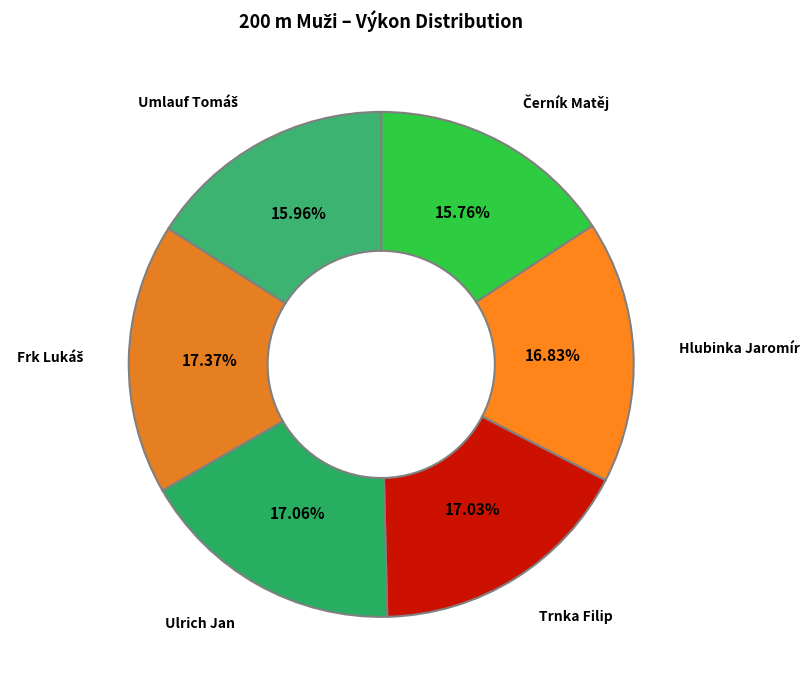

How many slices are in this pie chart?

6